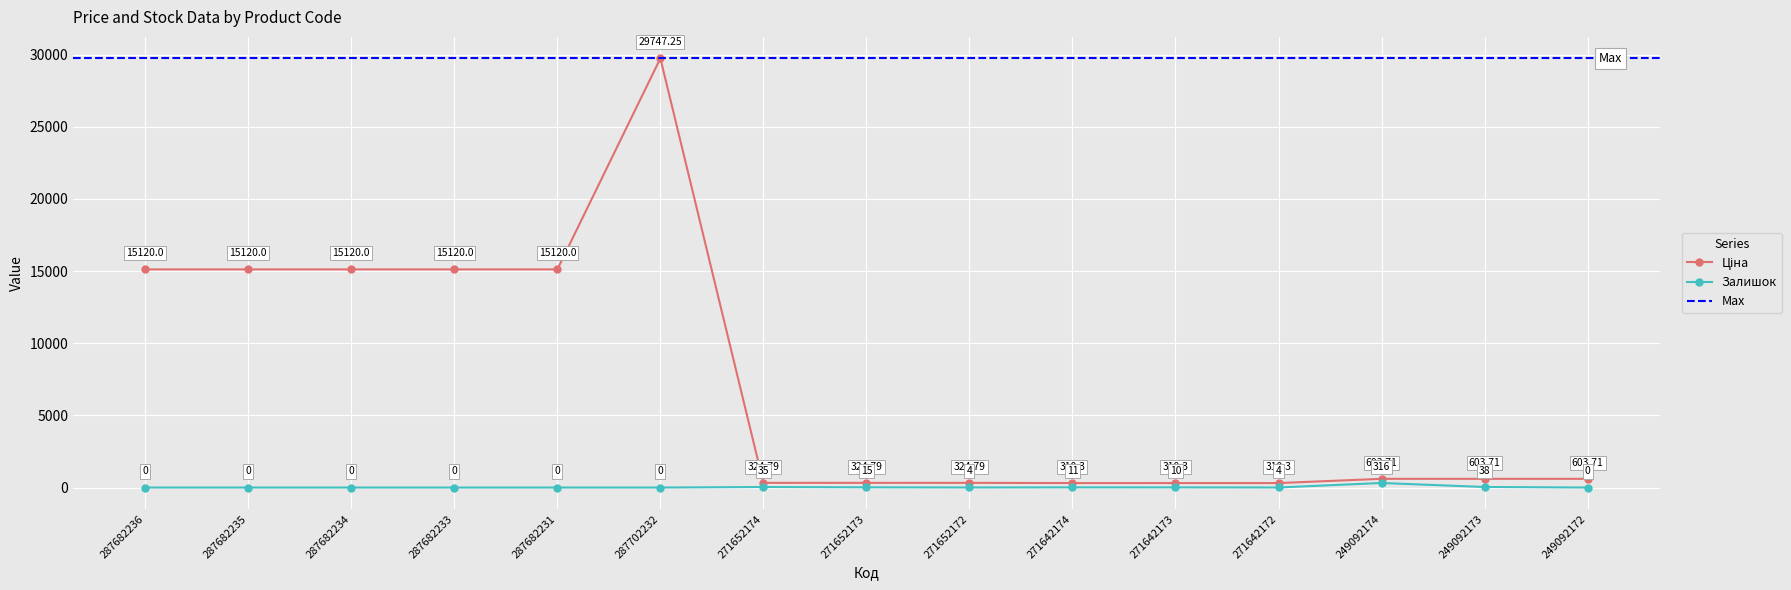

How many interior local valleys does the Залишок series have?

2